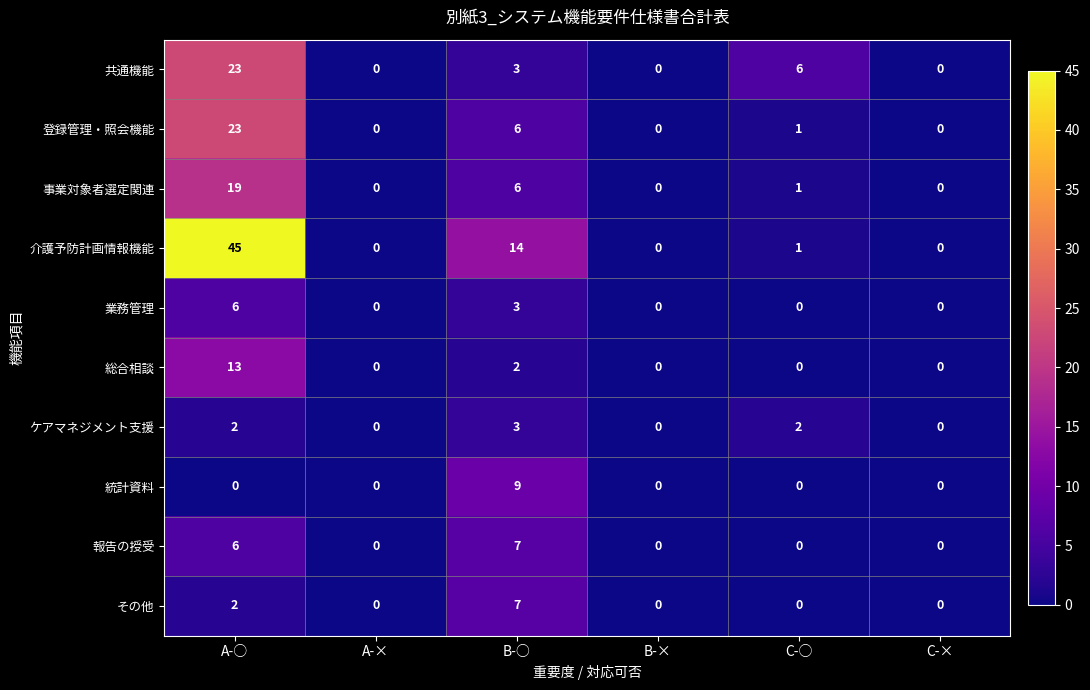

What is the maximum value shown in the chart?

45